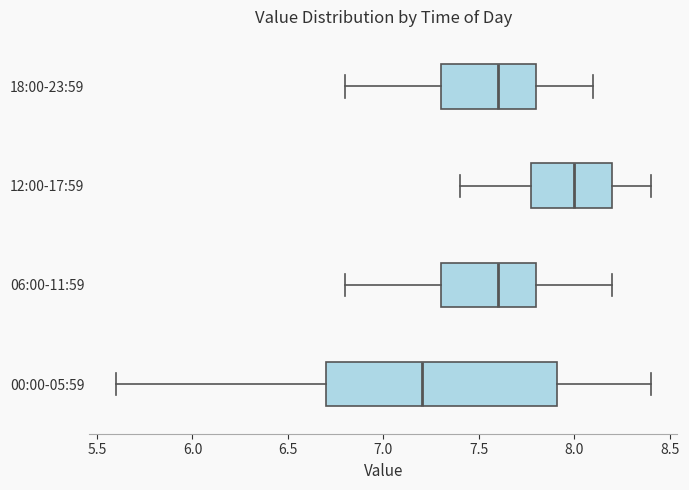

Reading bottom to top, transcribe this box plot: for each box, give where its median line is, the range the box spans, and where its two whiskers end, as read against the x-axis. The values are not printed on the chart, so give them approximately, as read against the axis.

00:00-05:59: median 7.2, box 6.7 to 7.9, whiskers 5.6 to 8.4
06:00-11:59: median 7.6, box 7.3 to 7.8, whiskers 6.8 to 8.2
12:00-17:59: median 8.0, box 7.8 to 8.2, whiskers 7.4 to 8.4
18:00-23:59: median 7.6, box 7.3 to 7.8, whiskers 6.8 to 8.1